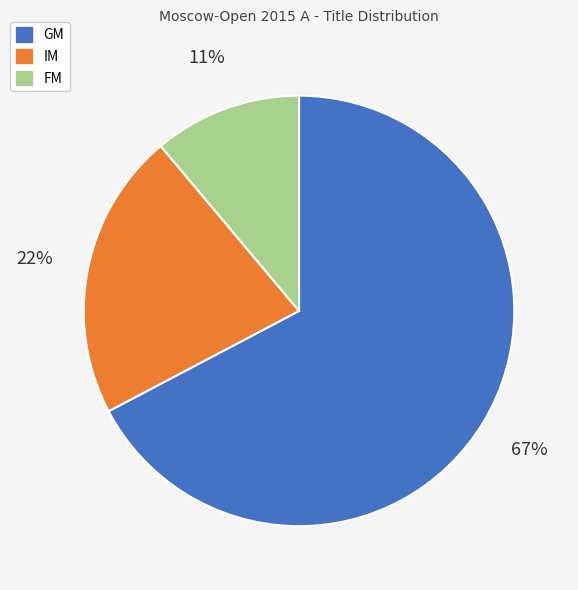

Rank the categories by value from lowest to highest.

FM, IM, GM